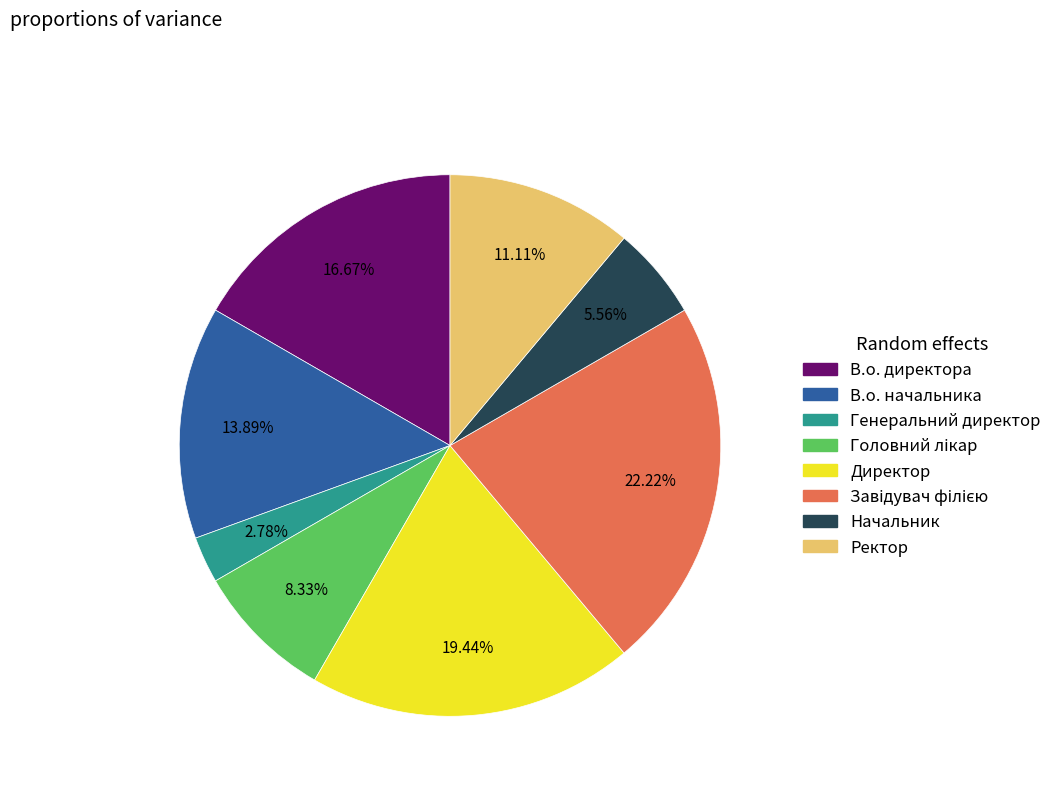

To the nearest percent, what percentage of the pie is Начальник?

6%